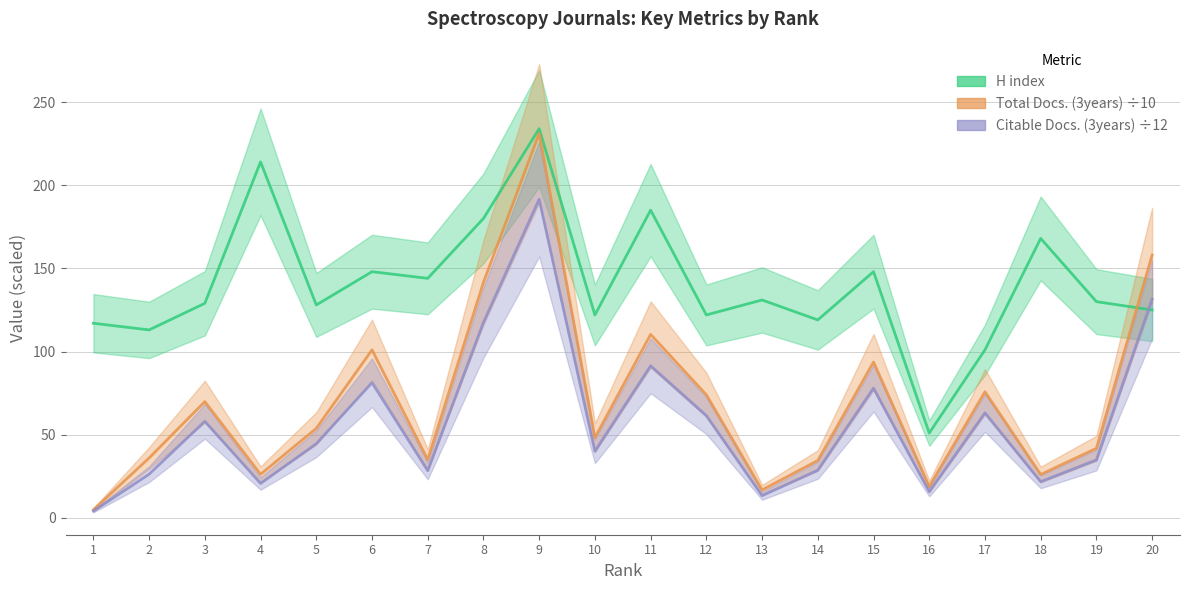

What are all the series names shown in the legend?

H index, Total Docs. (3years) ÷10, Citable Docs. (3years) ÷12